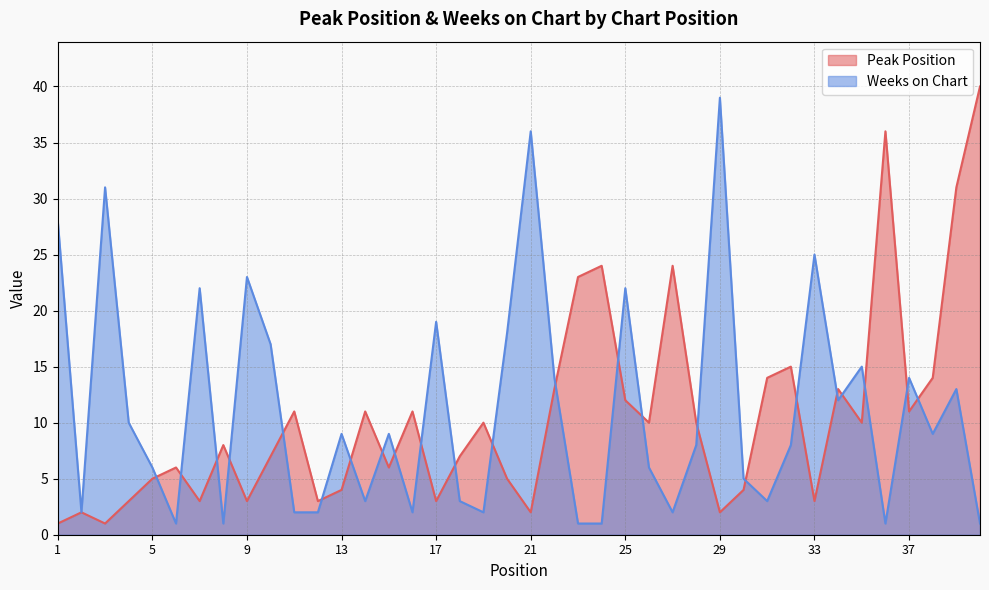

What is the sum of the Peak Position values at 22 and 35?

23